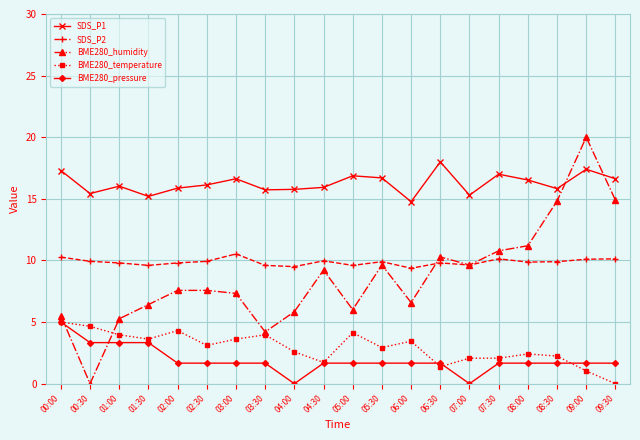

Is the value of SDS_P1 at 04:30 greater than the value of BME280_temperature at 03:30?

Yes